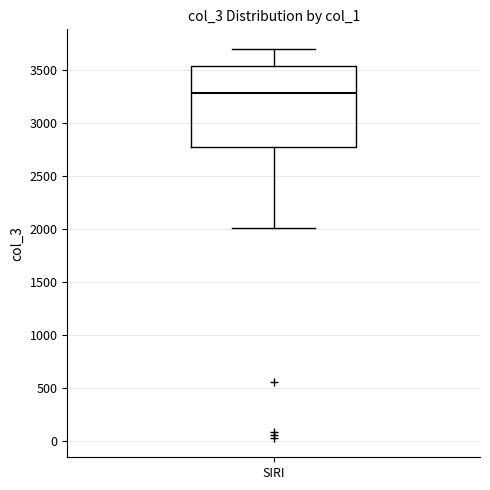

Transcribe this box plot: give where the median line is, the range the box spans, and where the two whiskers end, as read against the y-axis. The values are not printed on the chart, so give them approximately, as read against the axis.

median 3300, box 2800 to 3550, whiskers 2000 to 3700